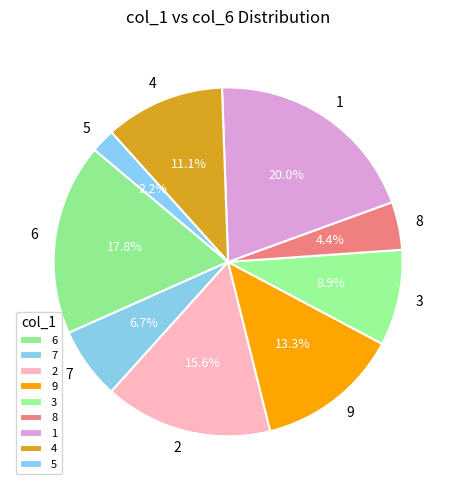

Rank the categories by value from highest to lowest.

1, 6, 2, 9, 4, 3, 7, 8, 5